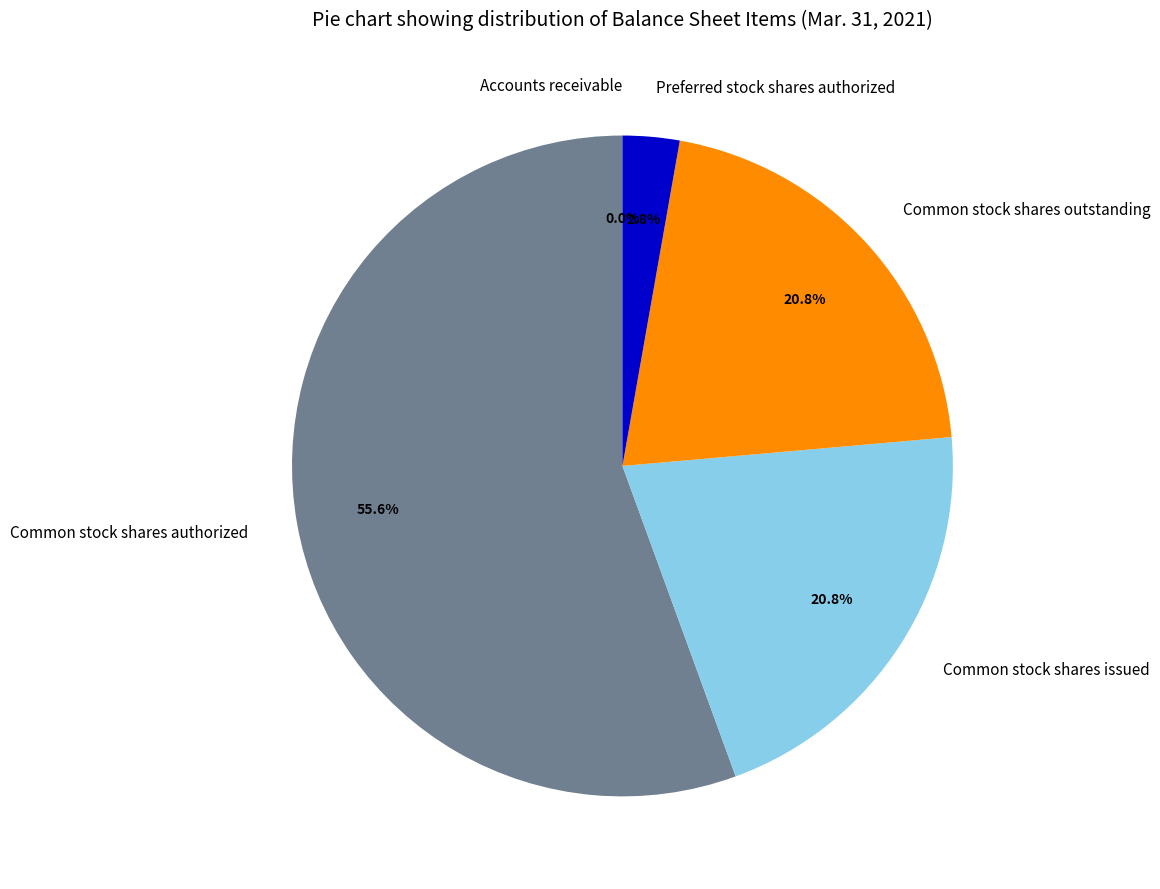

Between Preferred stock shares authorized and Common stock shares authorized, which is larger?

Common stock shares authorized